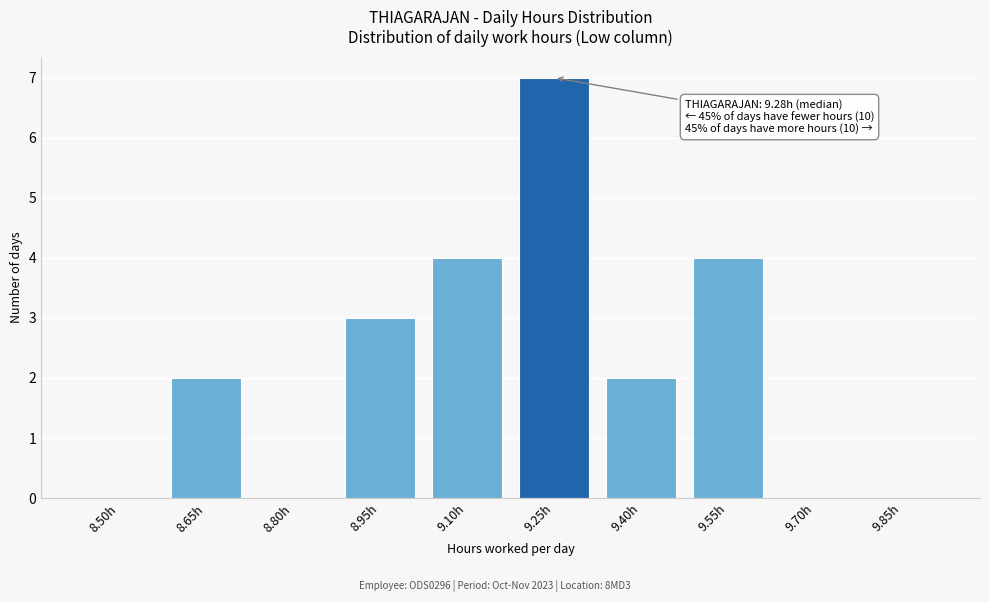

Reading left to right, extract all data points from this chart.

8.50h=0	8.65h=2	8.80h=0	8.95h=3	9.10h=4	9.25h=7	9.40h=2	9.55h=4	9.70h=0	9.85h=0